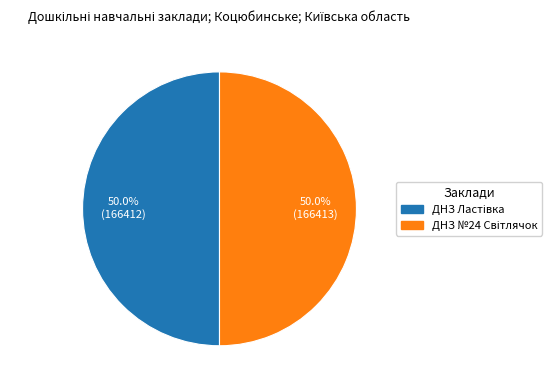

How many segments does this pie chart have?

2